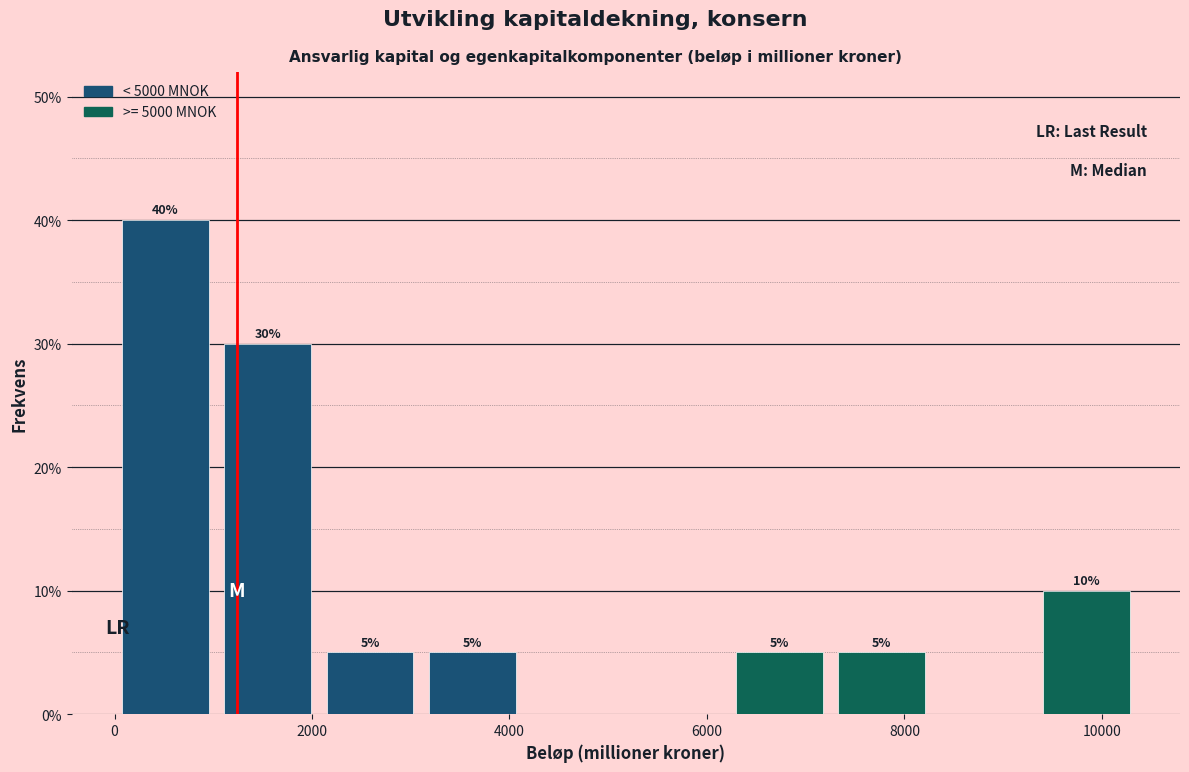

Over which range of the x-axis is the bar tallest?

0 to 1000